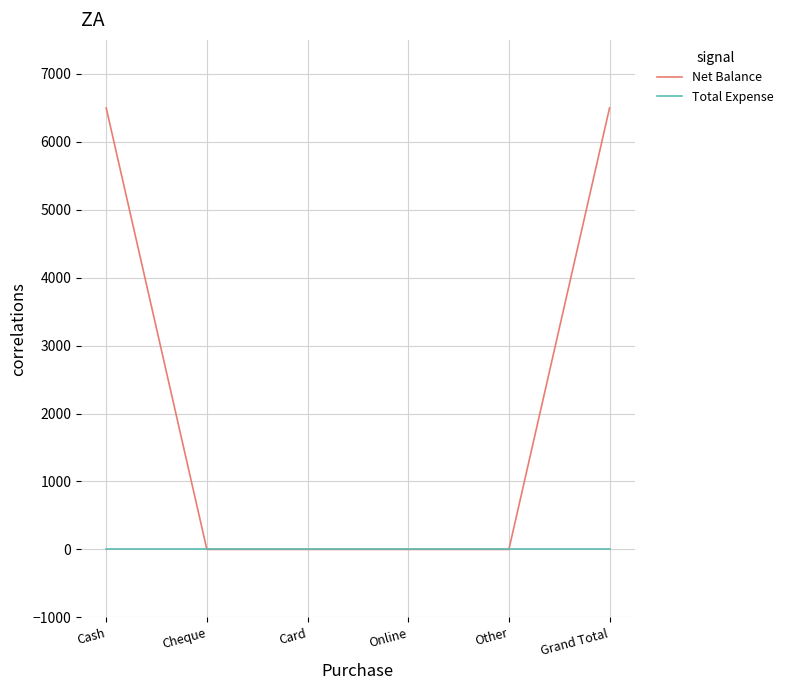

True or false: Total Expense has a value of 0 at Cash.

True